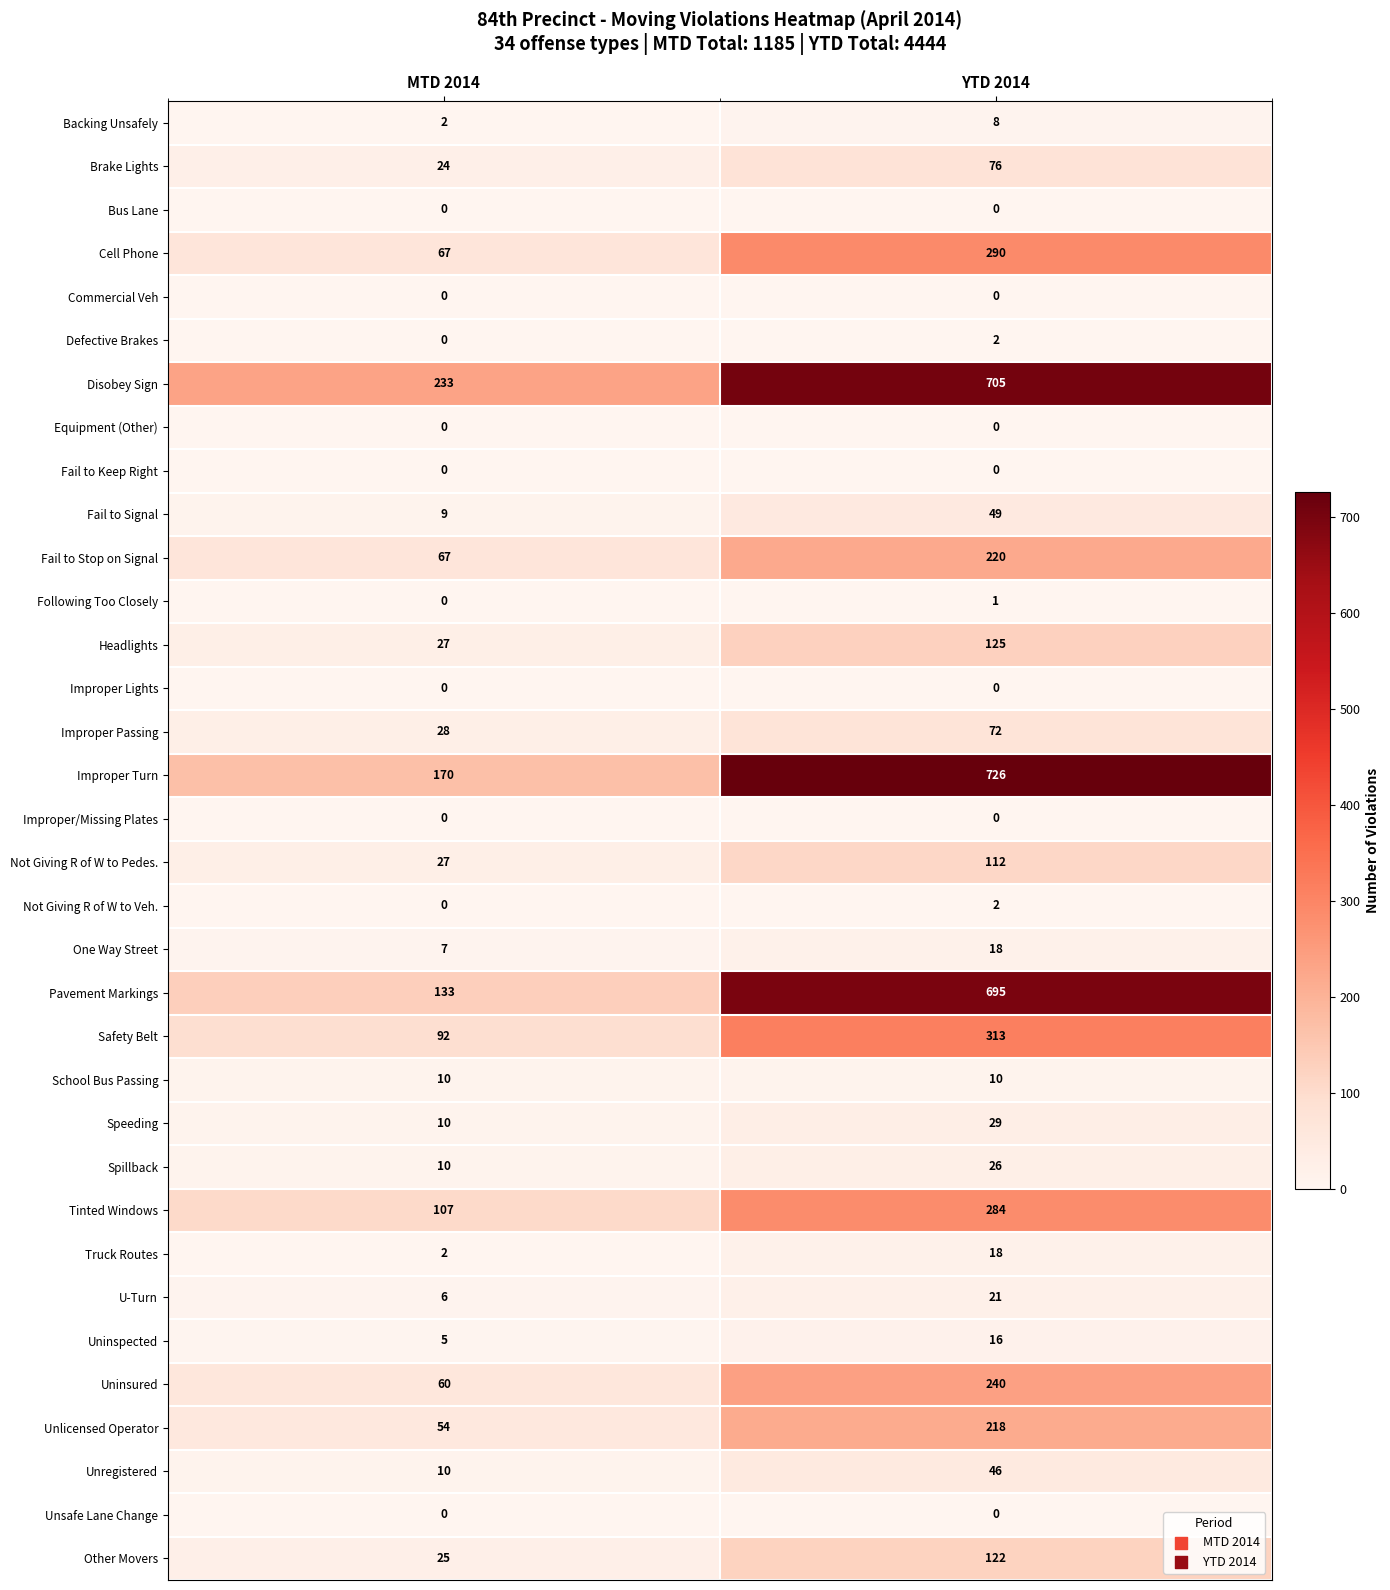

At how many categories does at least one series exceed 533?

1